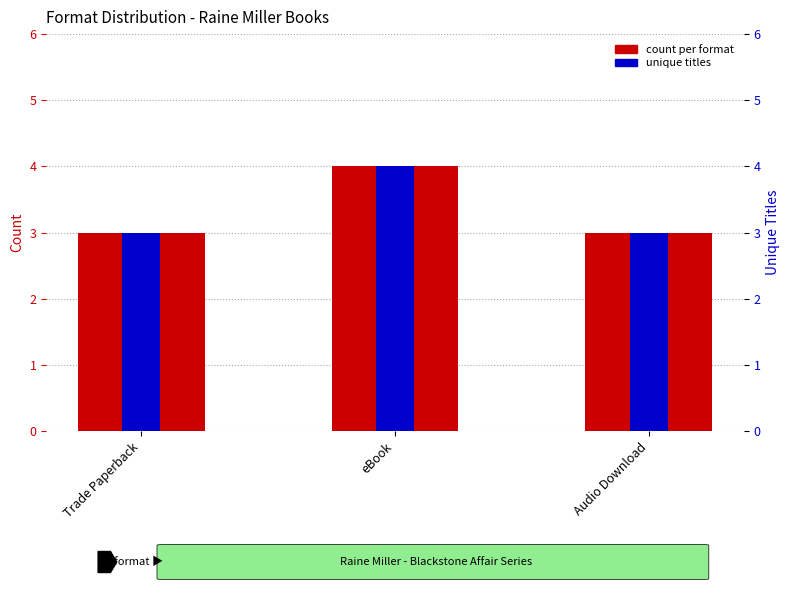

How many series are shown in this chart?

2